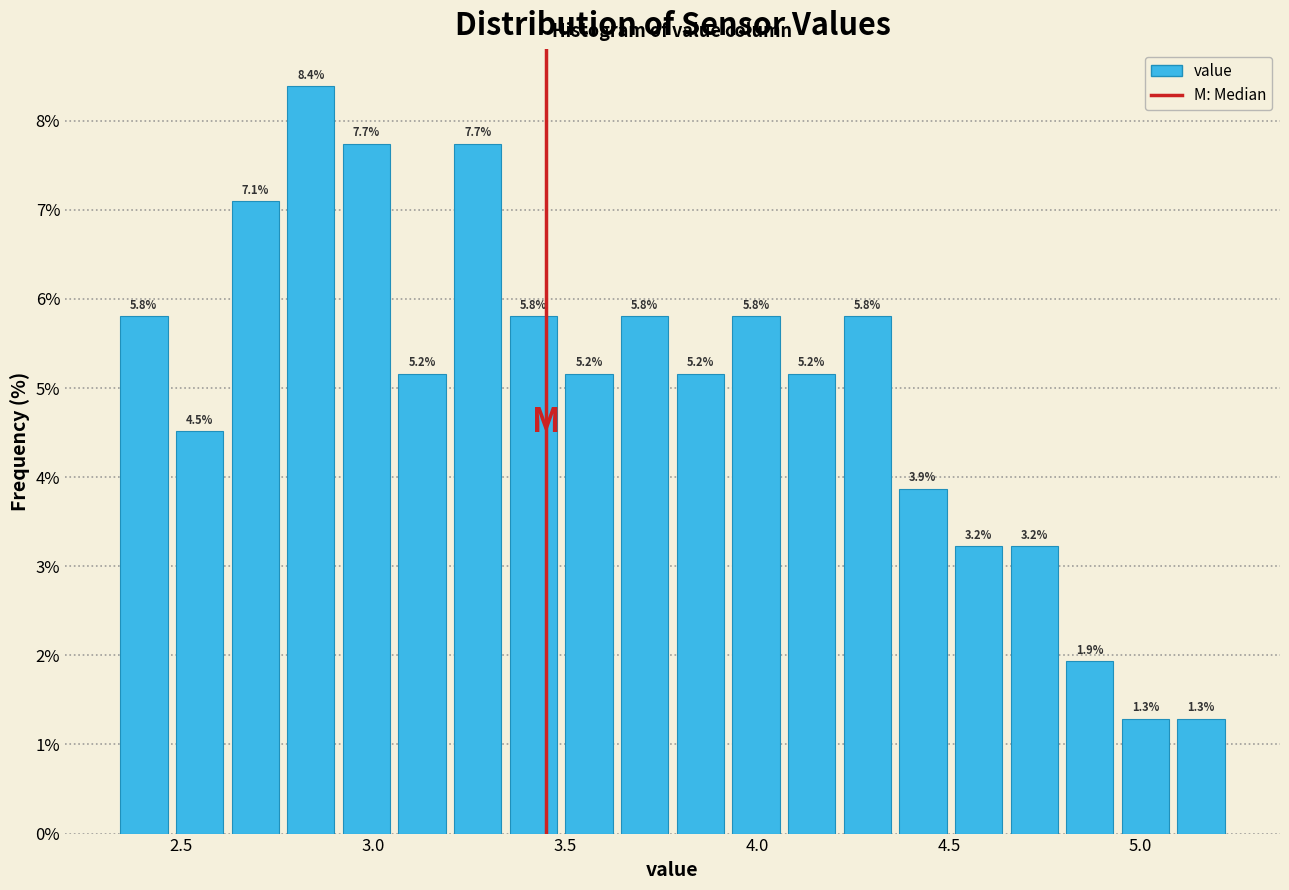

Around what value on the x-axis is the tallest bar? Give the approximate position of its centre, as read against the axis.

2.85